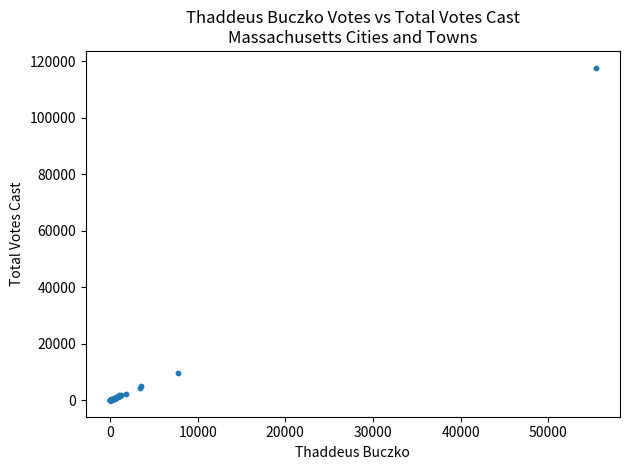

What Y value in the scatter plot is closest to 58847?

9543